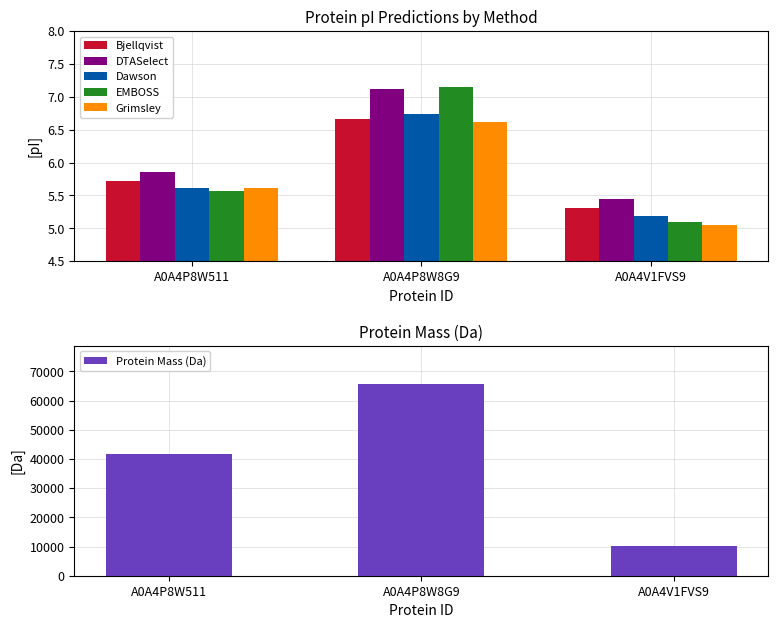

Which series has the widest spread of values?

Protein Mass (Da)